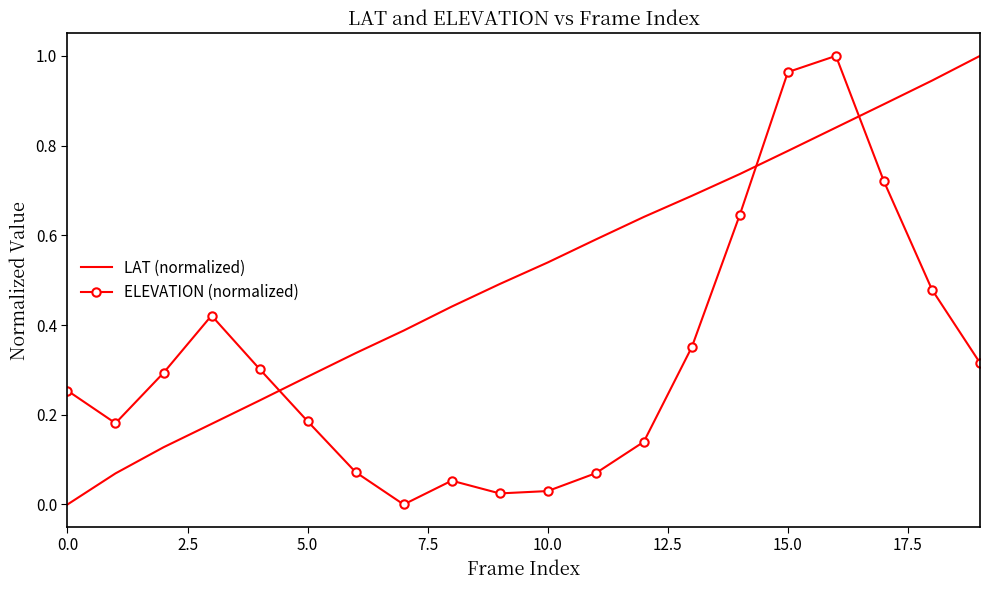

Rank the series by their average value, from lowest to highest.

ELEVATION (normalized), LAT (normalized)